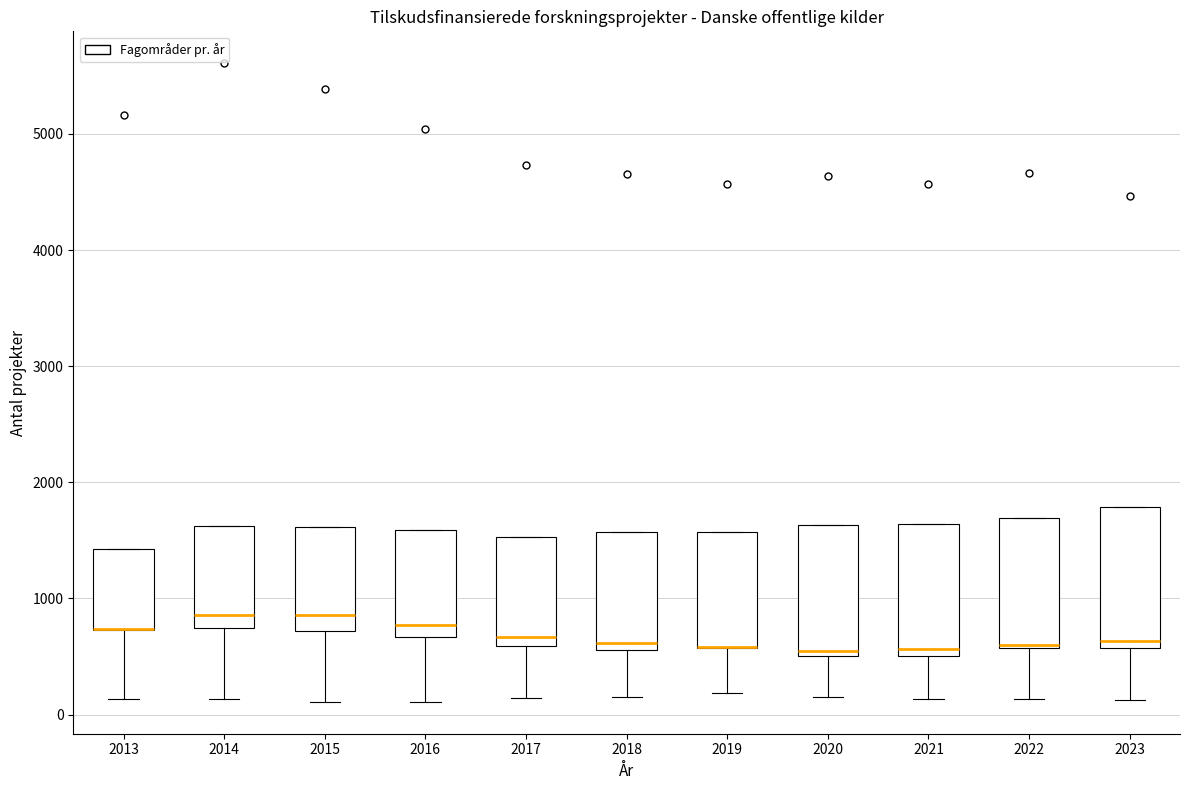

Reading left to right, read every box against the y-axis: the position of its median line, the range the box covers, and the ends of its whiskers. The values are not printed on the chart, so give them approximately, as read against the axis.

2013: median 700 (drawn on the box's lower edge), box 700 to 1400, whiskers 100 to 1400
2014: median 900, box 700 to 1600, whiskers 100 to 1600
2015: median 900, box 700 to 1600, whiskers 100 to 1600
2016: median 800, box 700 to 1600, whiskers 100 to 1600
2017: median 700, box 600 to 1500, whiskers 100 to 1500
2018: median 600 (just above the box's lower edge), box 600 to 1600, whiskers 200 to 1600
2019: median 600 (drawn on the box's lower edge), box 600 to 1600, whiskers 200 to 1600
2020: median 500 (just above the box's lower edge), box 500 to 1600, whiskers 100 to 1600
2021: median 600, box 500 to 1600, whiskers 100 to 1600
2022: median 600 (just above the box's lower edge), box 600 to 1700, whiskers 100 to 1700
2023: median 600 (just above the box's lower edge), box 600 to 1800, whiskers 100 to 1800